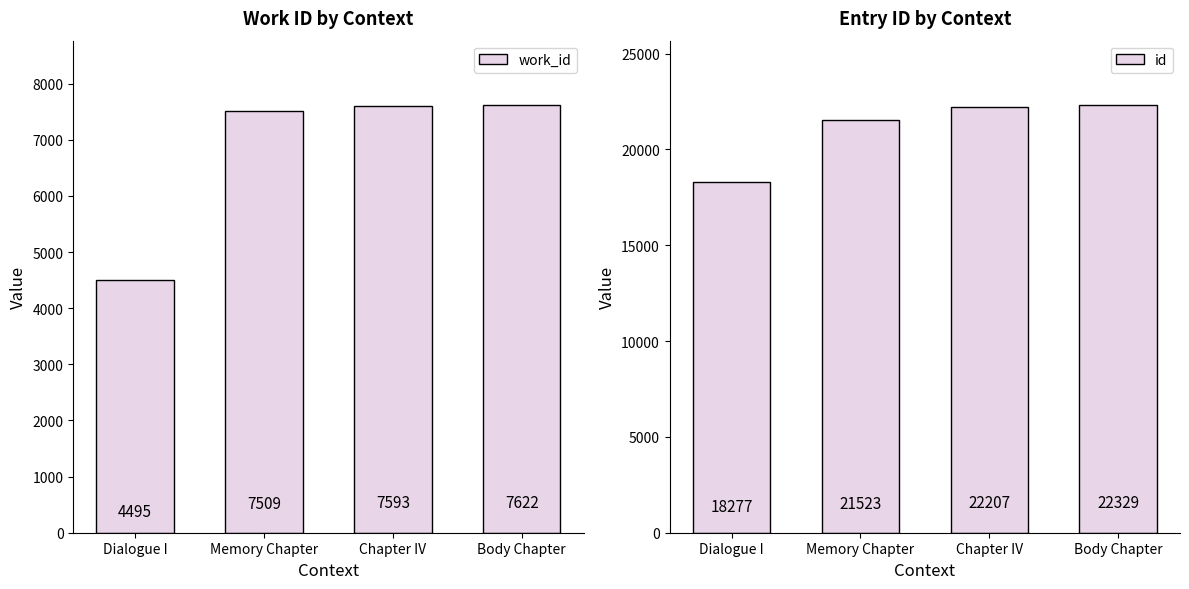

The work_id series shows 12226 at Body Chapter. True or false?

False